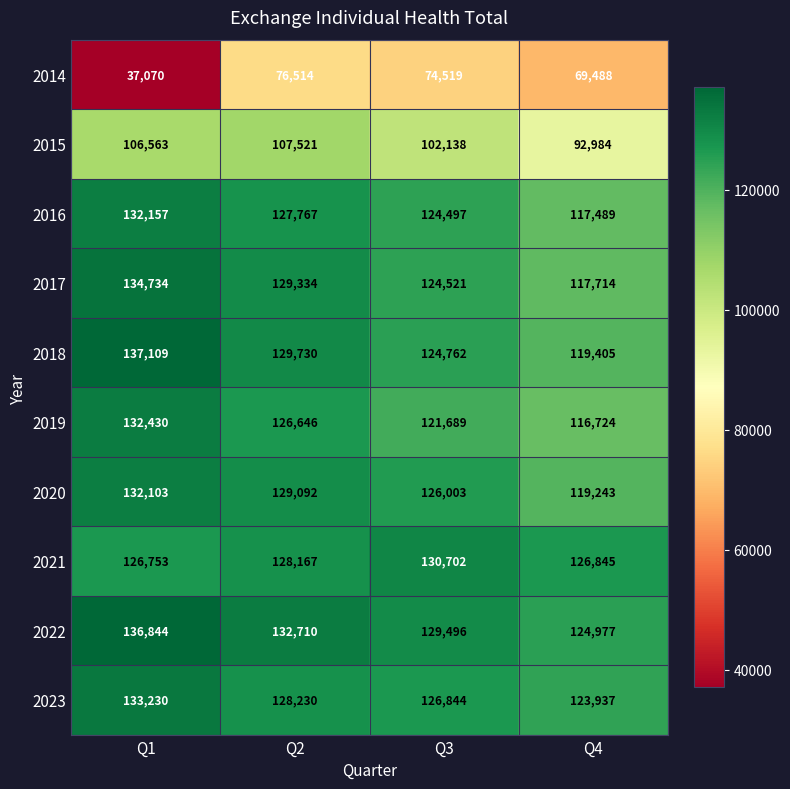

What is the sum of all 2017 values?

506303